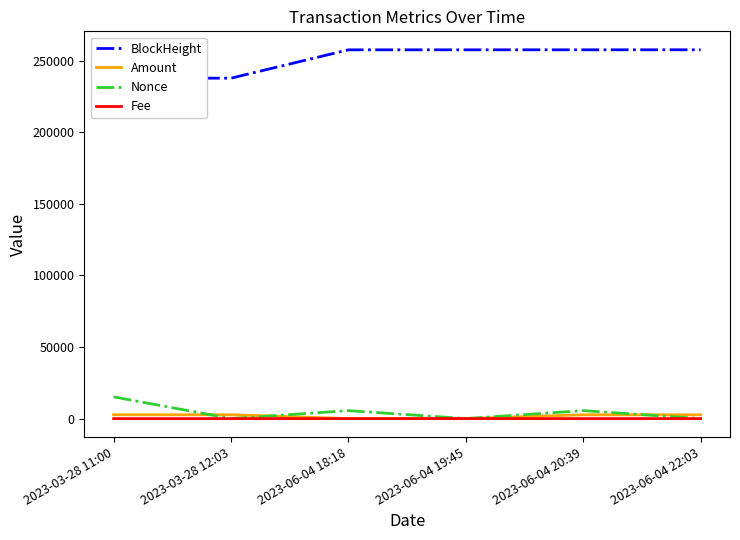

What is the sum of all Fee values?

0.1